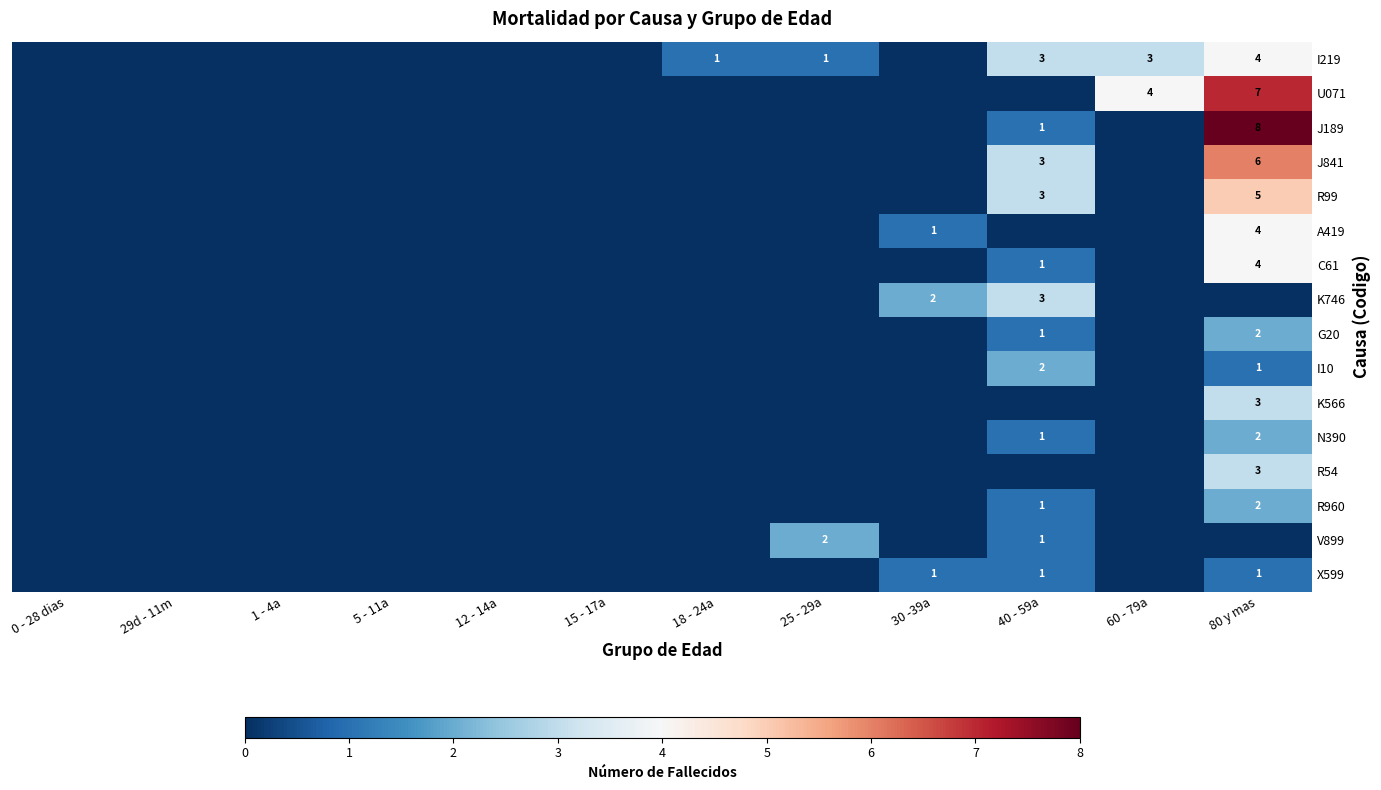

What is the sum of all R54 values?

3